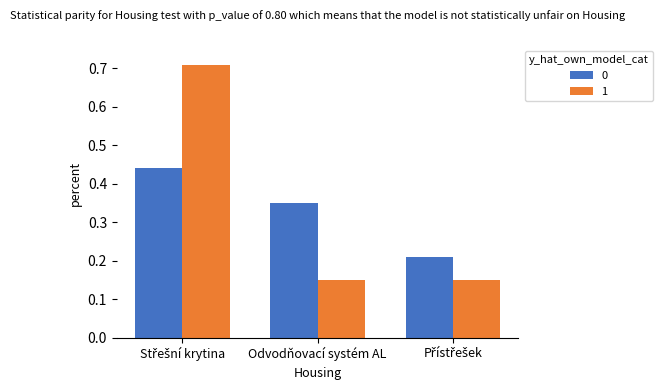

Is it true that 0 equals 0.1 at Odvodňovací systém AL?

False